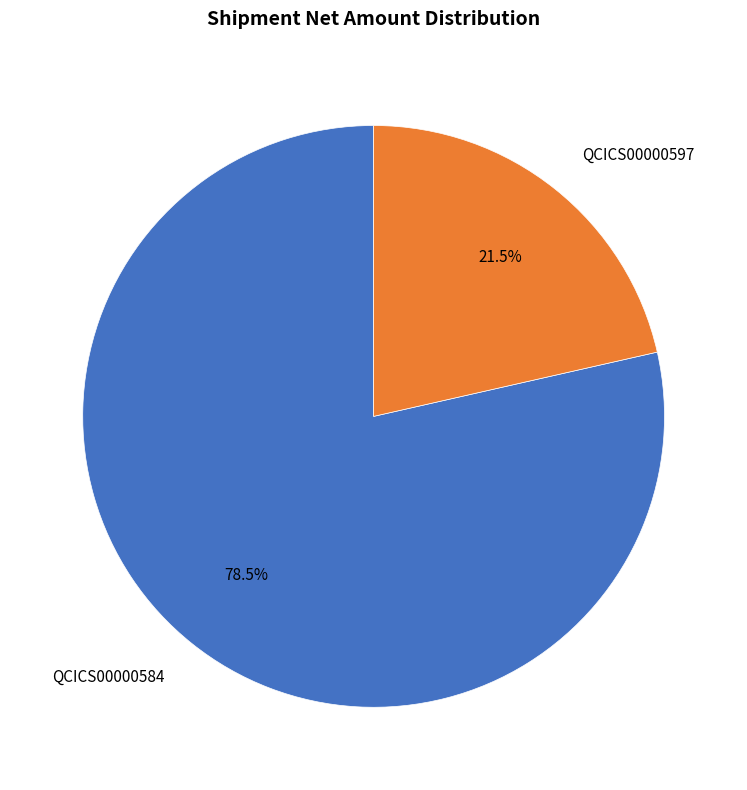

Rank the categories by value from highest to lowest.

QCICS00000584, QCICS00000597